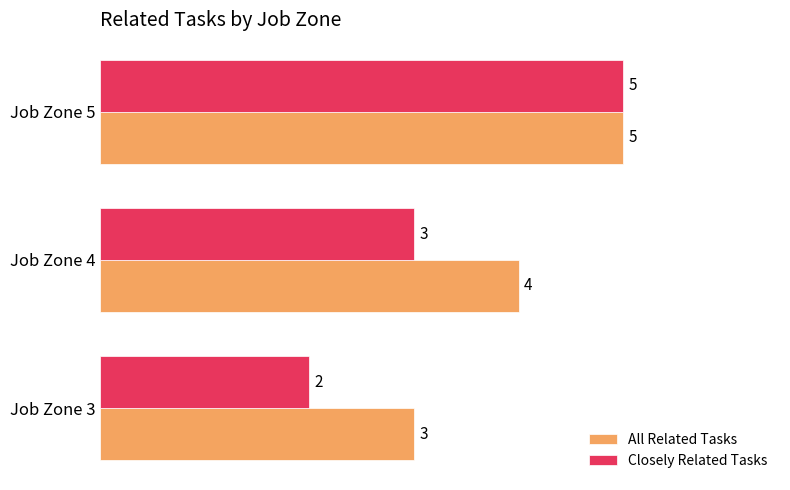

At which category is the sum across all series the highest?

Job Zone 5